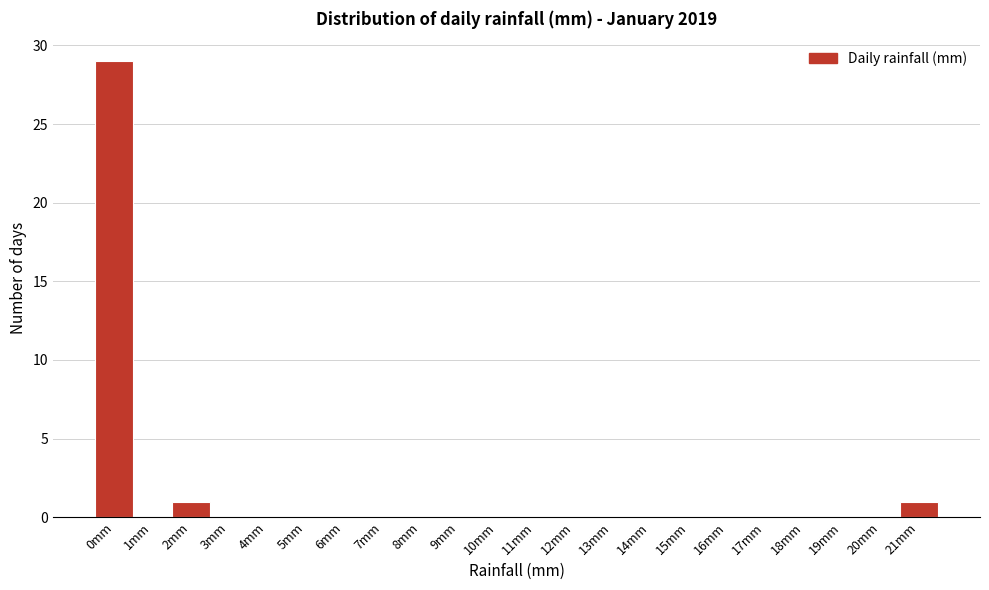

Reading left to right, extract all data points from this chart.

0mm=29	1mm=0	2mm=1	3mm=0	4mm=0	5mm=0	6mm=0	7mm=0	8mm=0	9mm=0	10mm=0	11mm=0	12mm=0	13mm=0	14mm=0	15mm=0	16mm=0	17mm=0	18mm=0	19mm=0	20mm=0	21mm=1